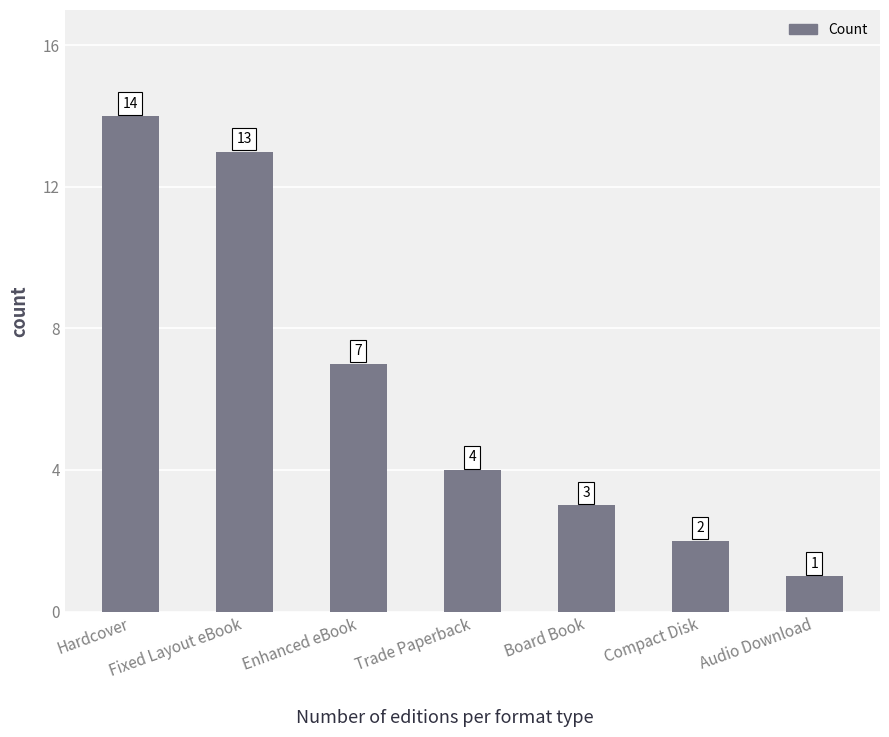

How many data points does each series have?

7